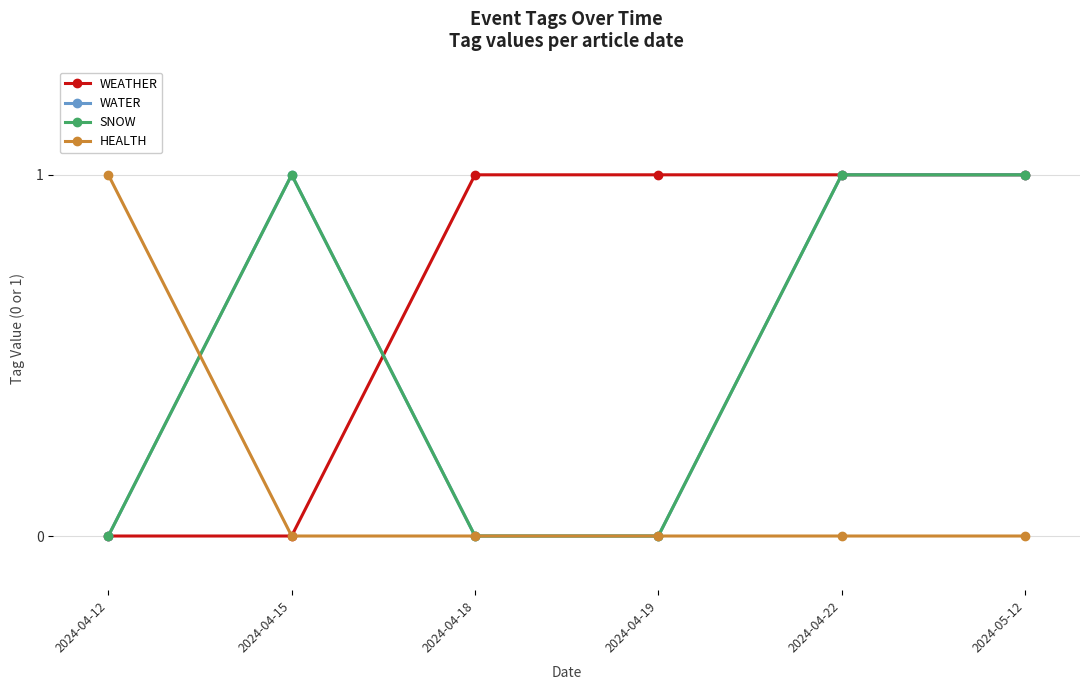

Is this an area chart (filled region under the line)?

No